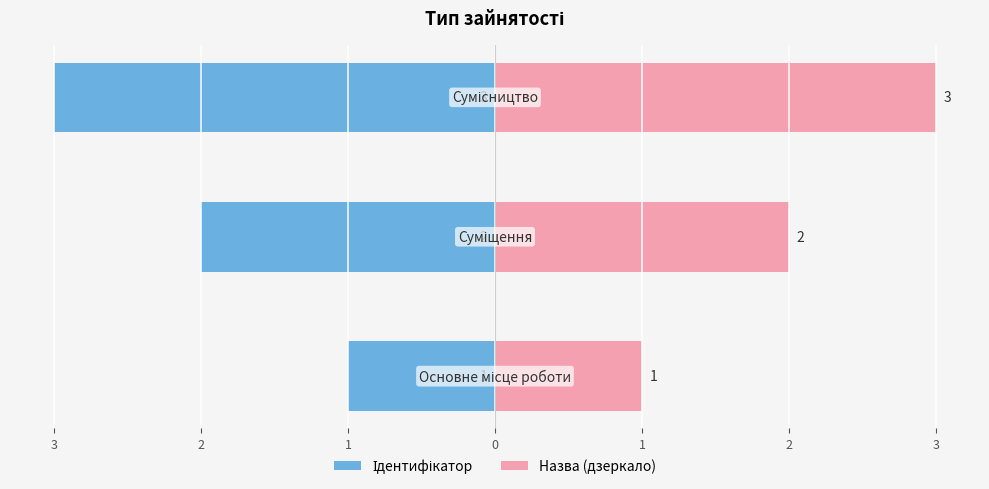

What is the average value of the Ідентифікатор series?

-2